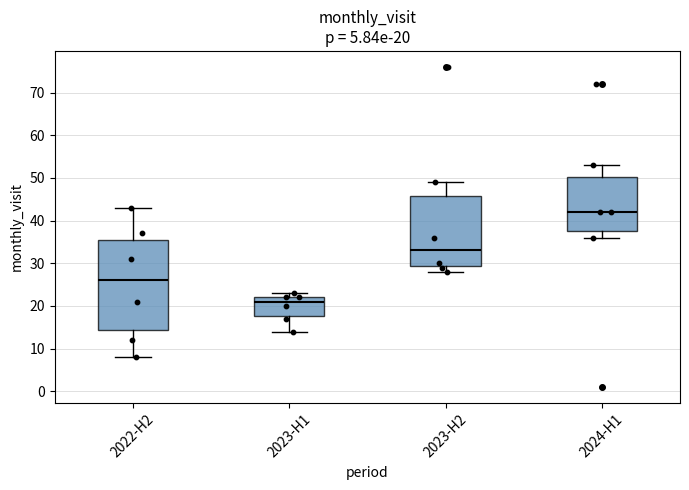

Which box's median line is the lowest?

2023-H1